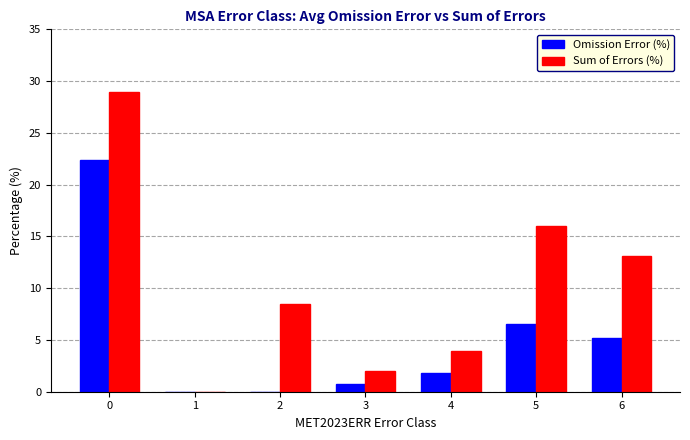

Are the bars horizontal?

No